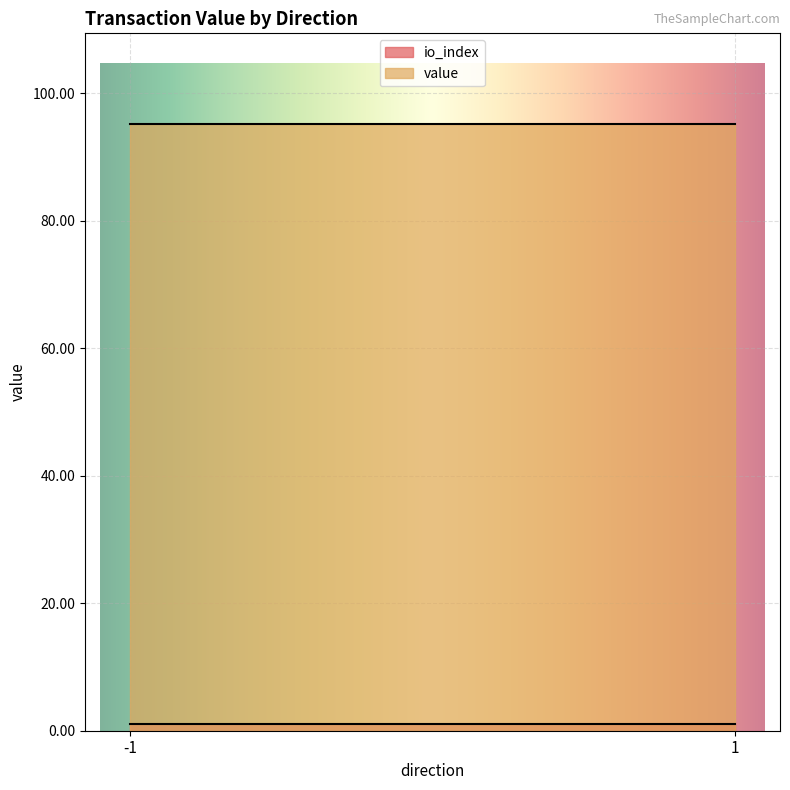

Where is value nearest to the value 47?

-1